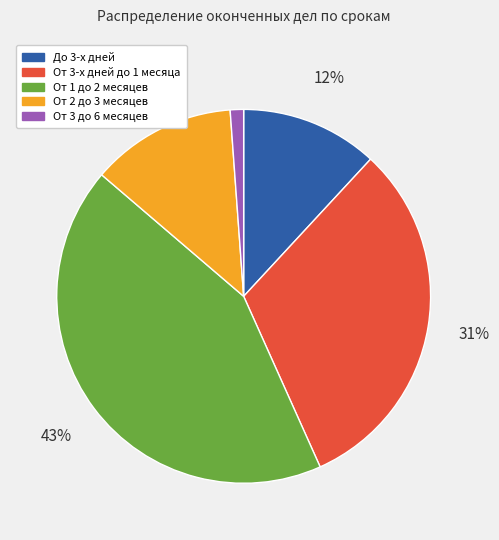

Which has a higher value, От 3 до 6 месяцев or До 3-х дней?

До 3-х дней